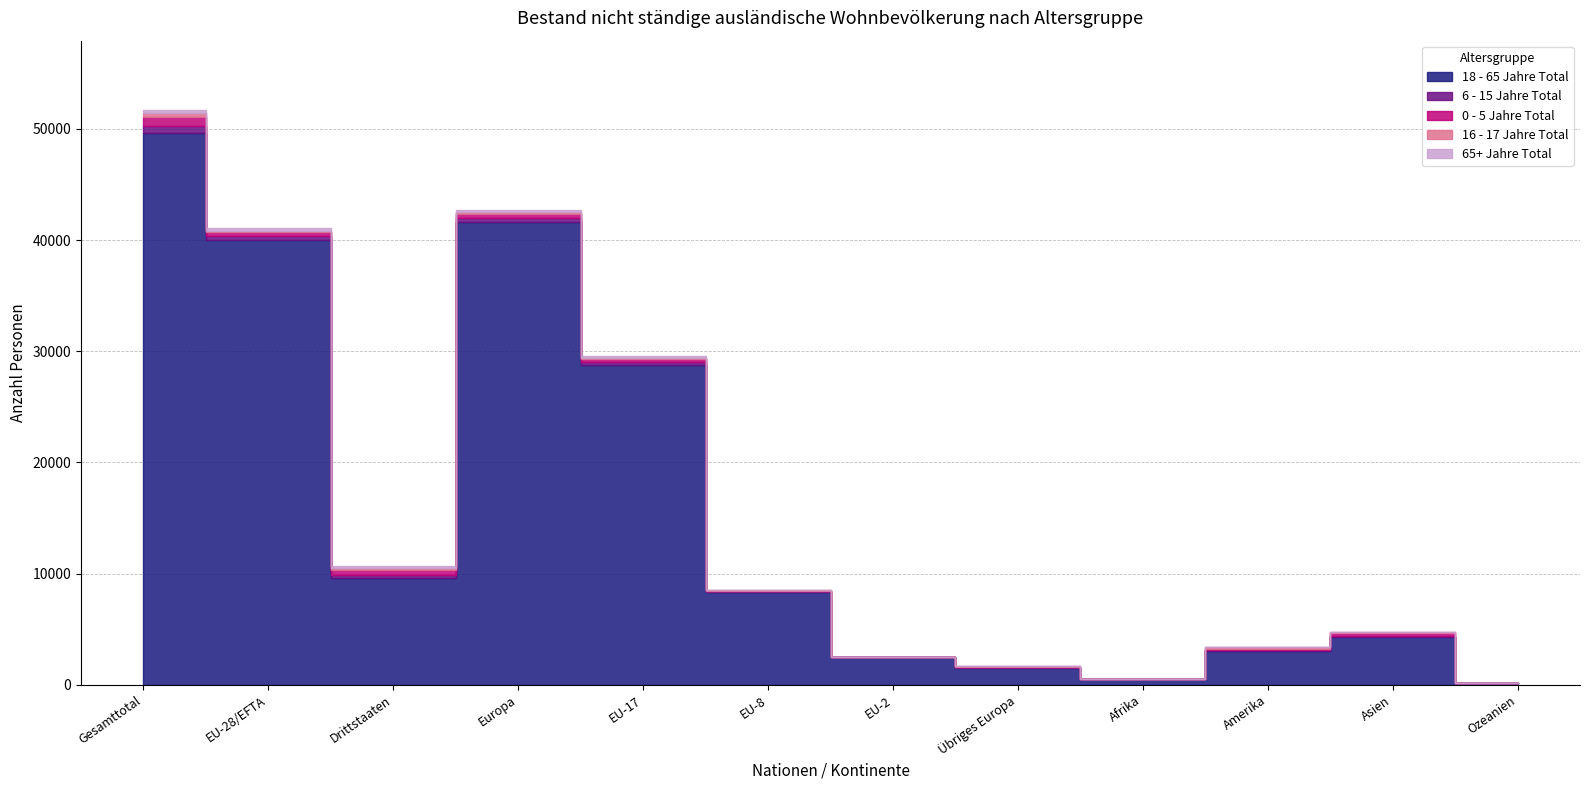

Reading left to right, what are all the values shown in this chart?

18 - 65 Jahre Total: 49646	40037	9609	41585	28751	8390	2472	1548	524	3071	4299	165
6 - 15 Jahre Total: 633	350	283	385	292	38	11	35	11	100	134	3
0 - 5 Jahre Total: 746	345	401	401	276	45	15	56	15	80	242	7
16 - 17 Jahre Total: 366	111	255	132	85	19	5	21	7	142	74	11
65+ Jahre Total: 327	216	111	231	193	20	2	15	10	55	31	0